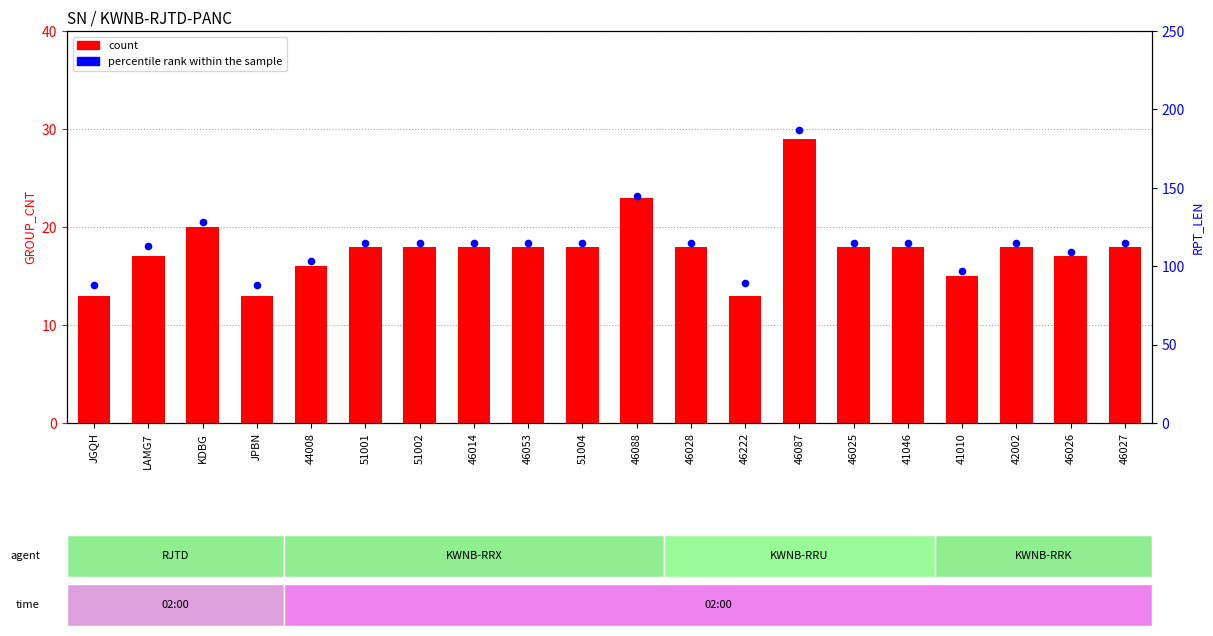

What is the total value across all series at 51001?

133